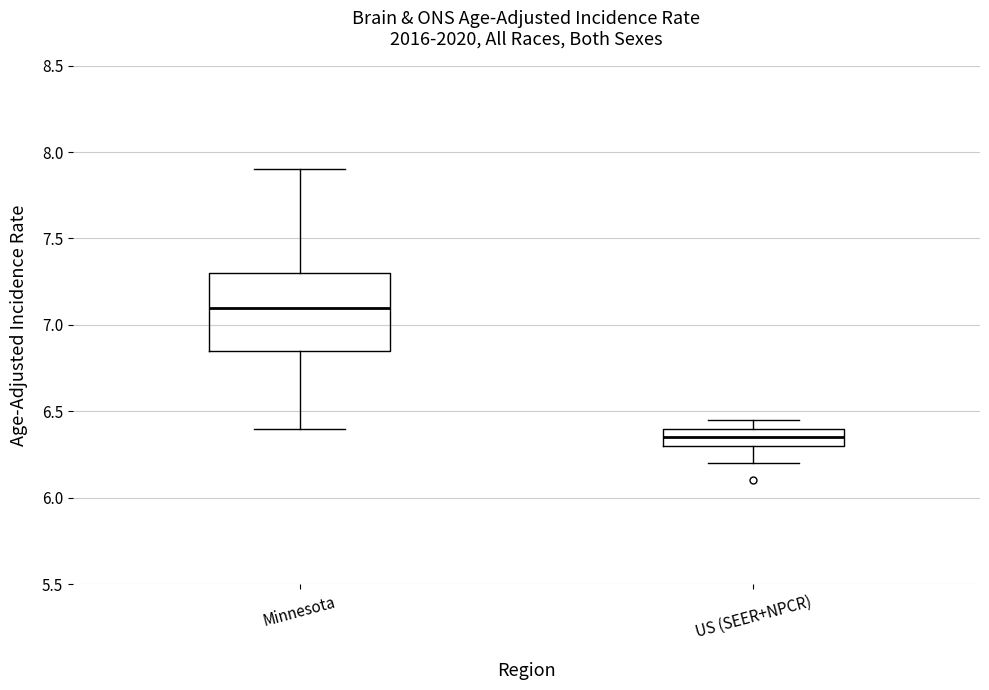

Reading left to right, transcribe this box plot: for each box, give where its median line is, the range the box spans, and where its two whiskers end, as read against the y-axis. The values are not printed on the chart, so give them approximately, as read against the axis.

Minnesota: median 7.10, box 6.85 to 7.30, whiskers 6.40 to 7.90
US (SEER+NPCR): median 6.35, box 6.30 to 6.40, whiskers 6.20 to 6.45